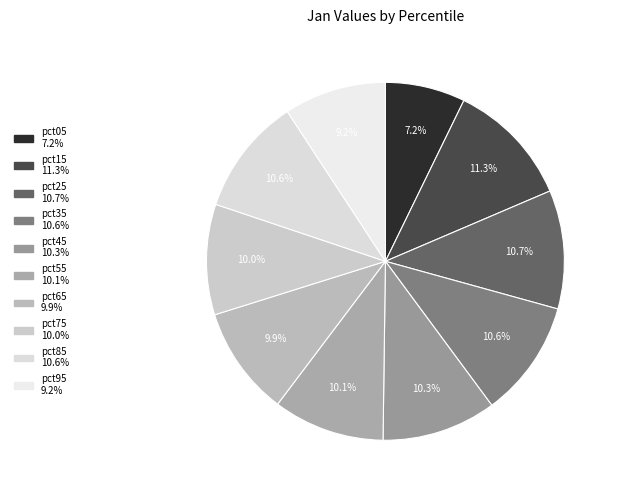

How many segments does this pie chart have?

10